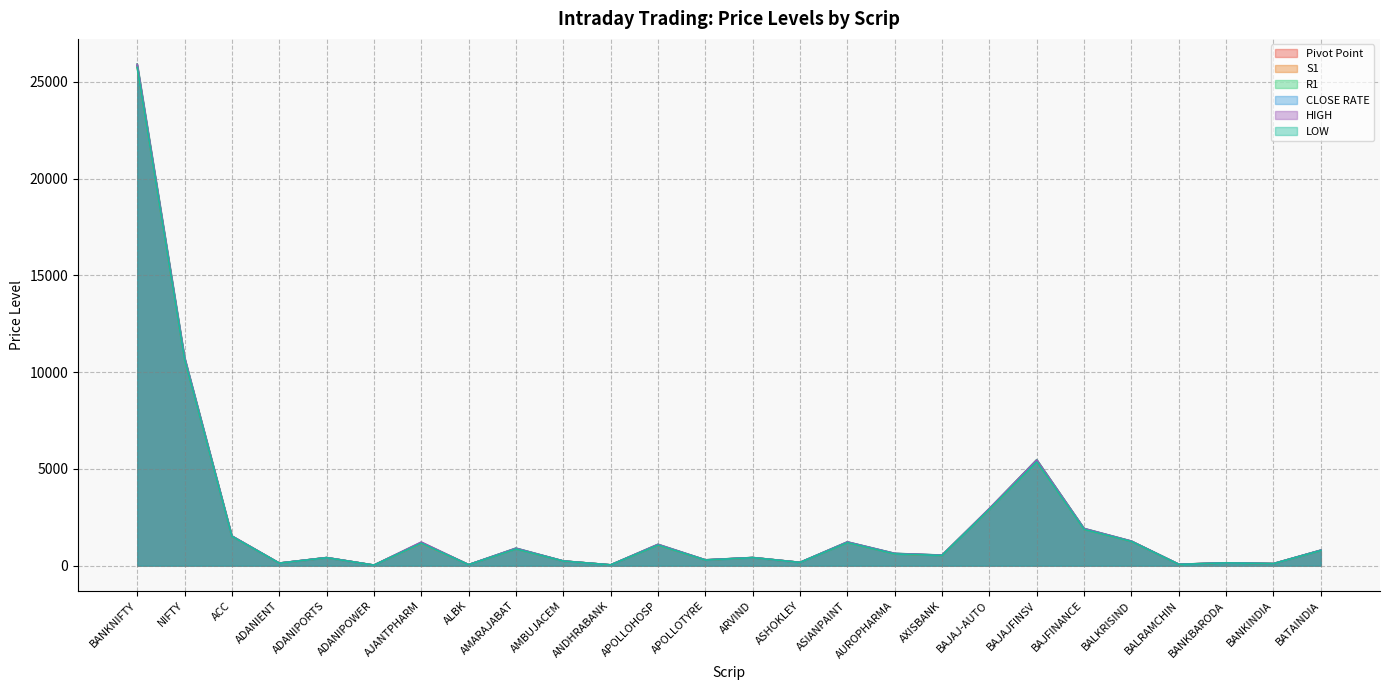

What is the label of the 15th point from the left?

ASHOKLEY